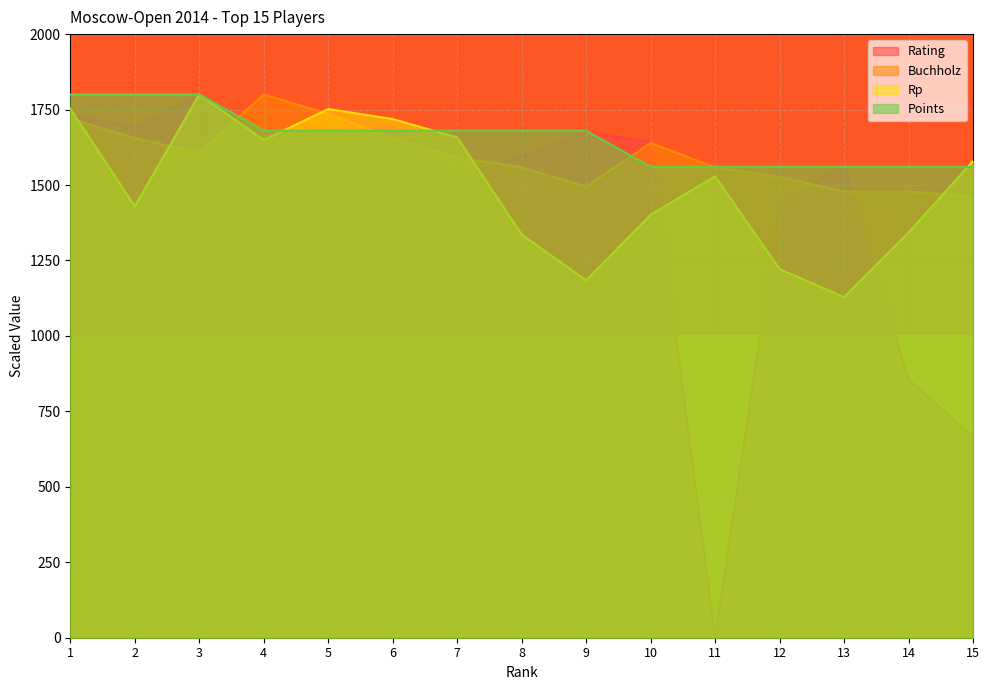

How many times do Buchholz and Points cross each other?

4